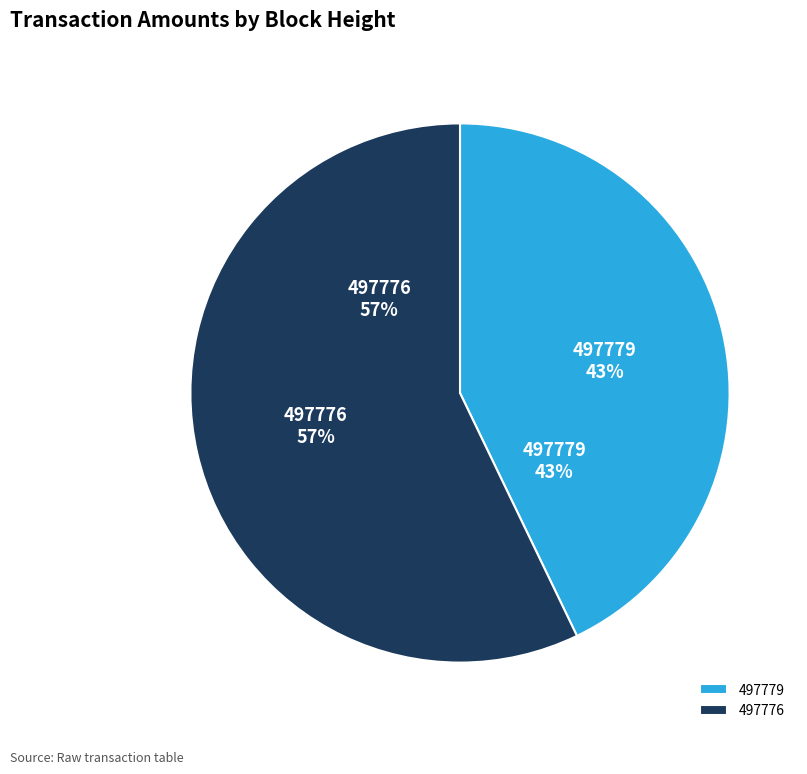

Do 497779 and 497776 together represent more than half of the pie?

Yes